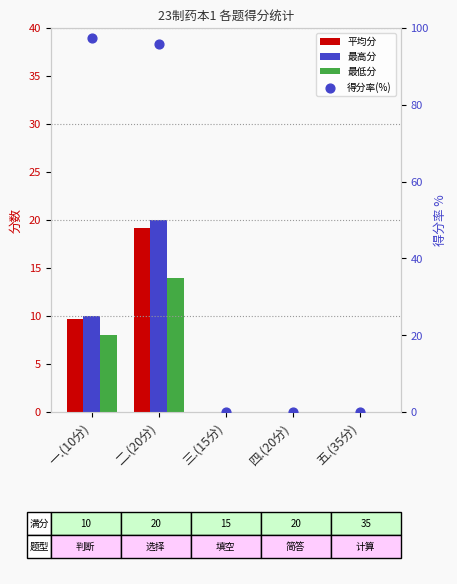

At which category is the sum across all series the highest?

二.(20分)